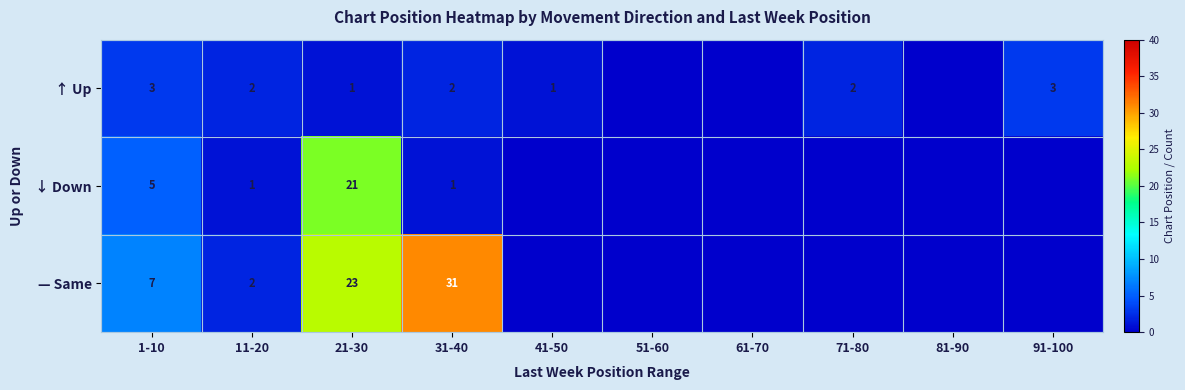

At 21-30, list the series in order from smallest to largest.

↑ Up, ↓ Down, — Same